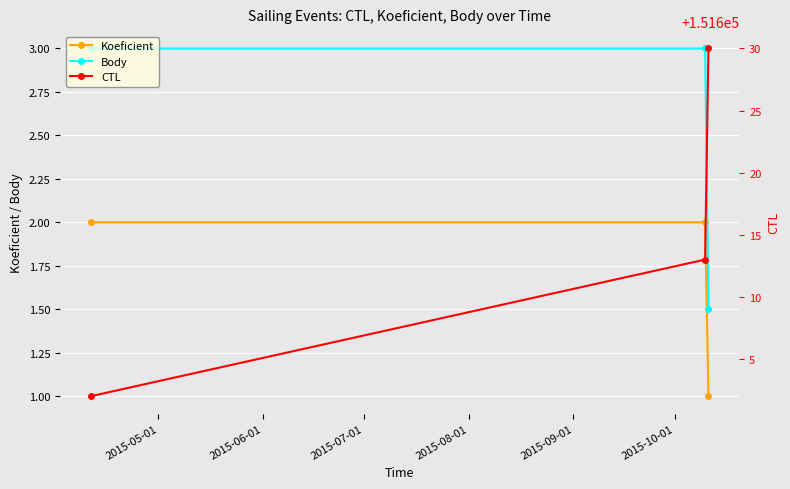

Which series has the widest spread of values?

CTL